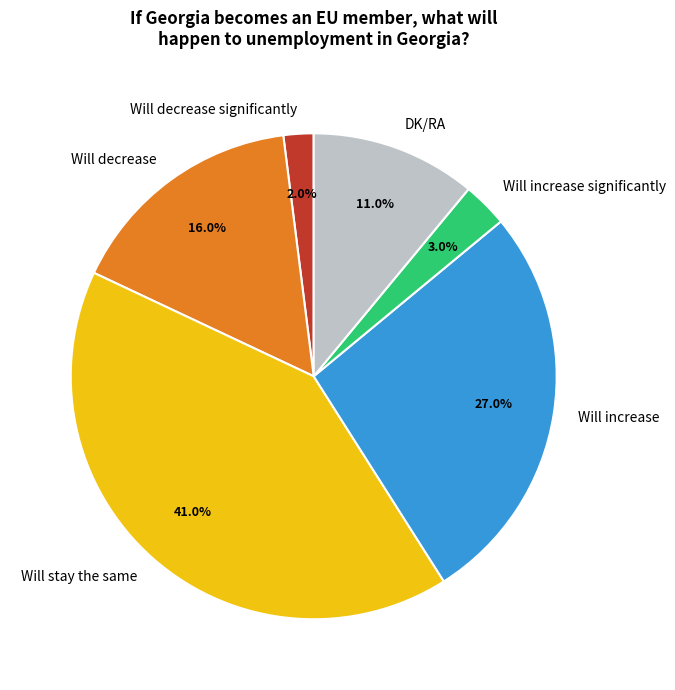

Rank the categories by value from highest to lowest.

Will stay the same, Will increase, Will decrease, DK/RA, Will increase significantly, Will decrease significantly